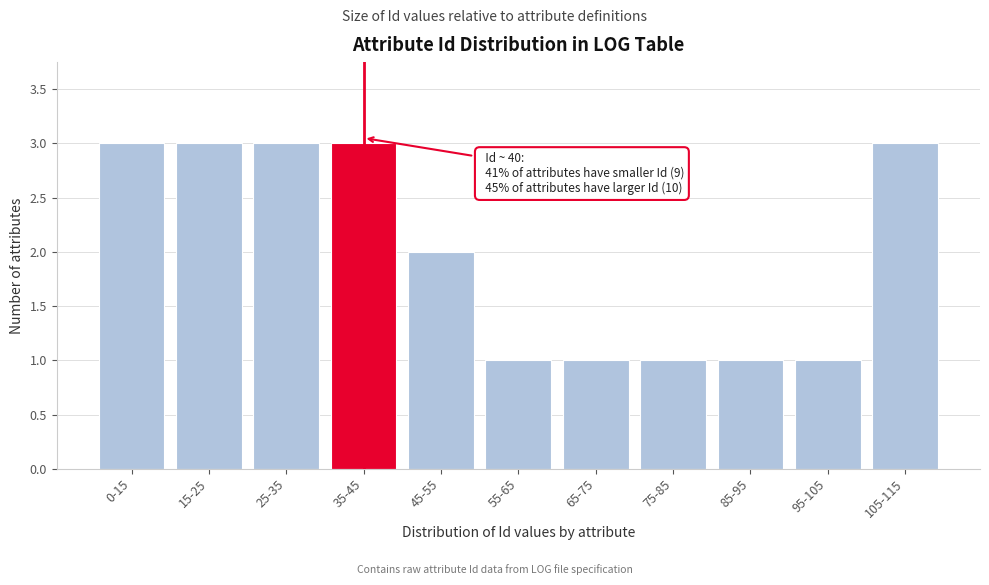

Reading left to right, what are all the values shown in this chart?

3	3	3	3	2	1	1	1	1	1	3